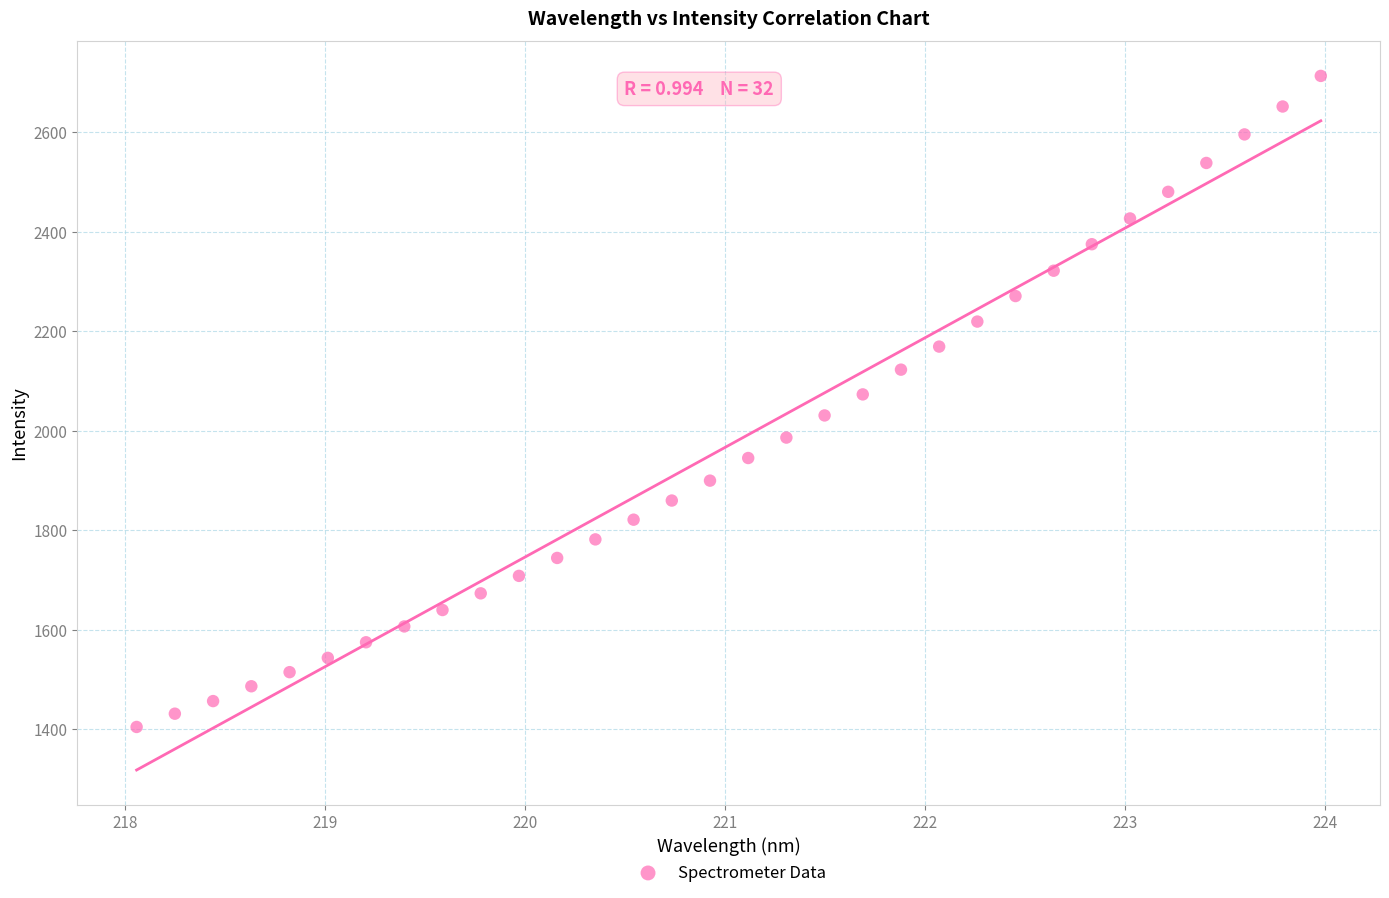

What is the range of X values (max minus min)?

5.9